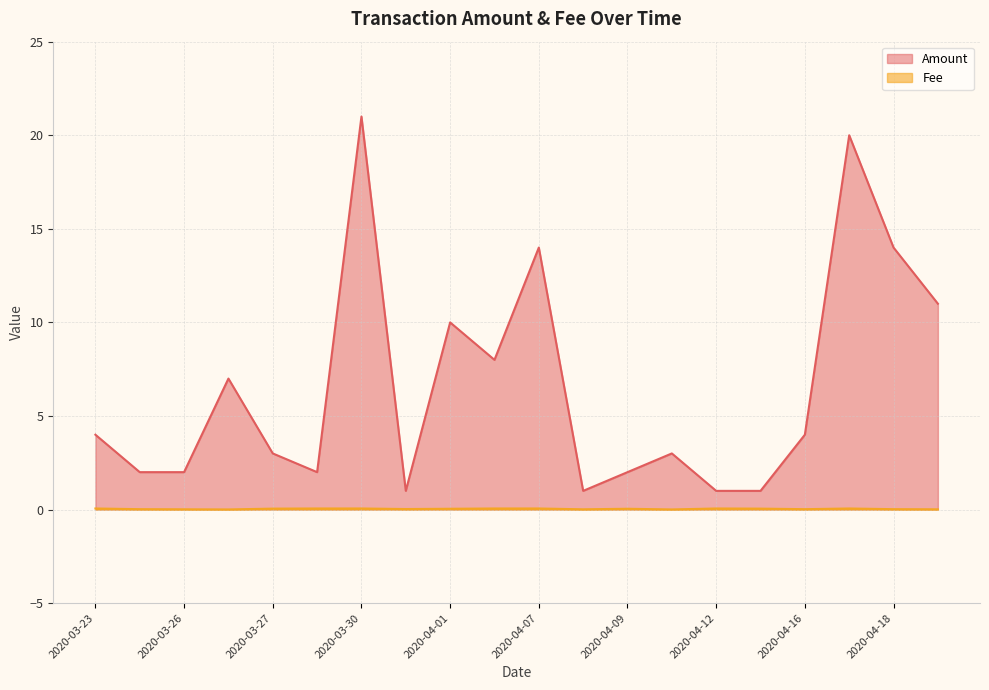

The value of Fee at 2020-04-01 is 0.1. True or false?

False